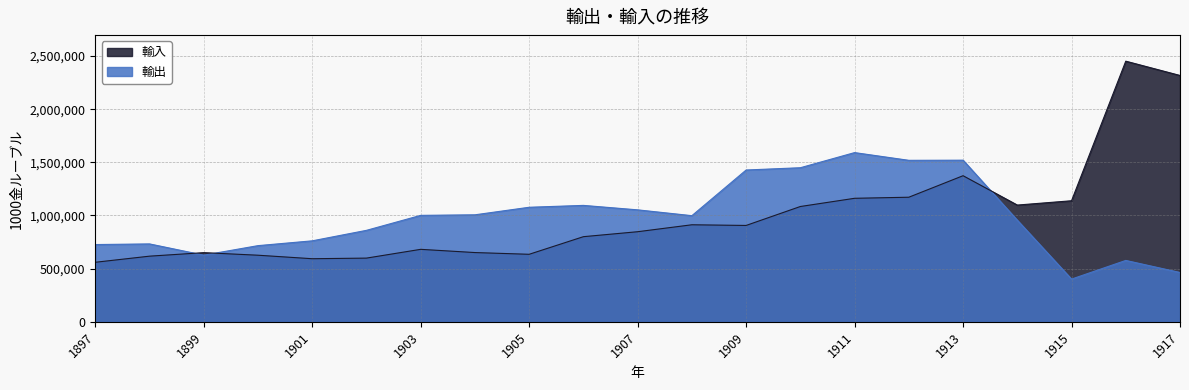

Rank the categories by 輸出 value from lowest to highest.

1915, 1917, 1916, 1899, 1900, 1897, 1898, 1901, 1902, 1914, 1908, 1903, 1904, 1907, 1905, 1906, 1909, 1910, 1912, 1913, 1911